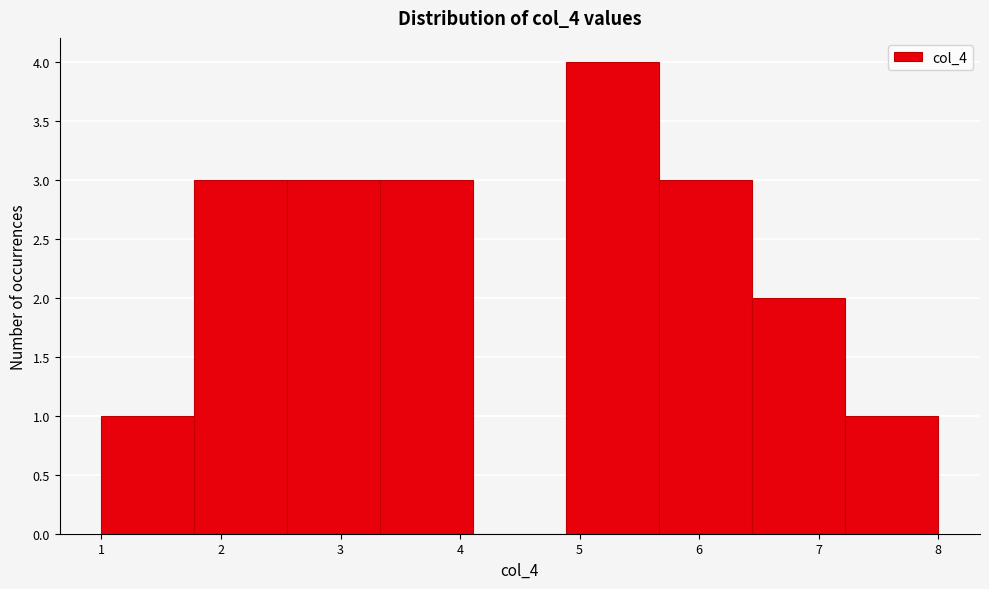

Reading left to right, list every bar in this chart as the range it spans on the x-axis followed by its height. Neither the bar edges nor the heights are printed on the chart, so give them approximately, as read against the axes.

1.0 to 1.8: 1
1.8 to 2.6: 3
2.6 to 3.3: 3
3.3 to 4.1: 3
4.1 to 4.9: 0
4.9 to 5.7: 4
5.7 to 6.4: 3
6.4 to 7.2: 2
7.2 to 8.0: 1